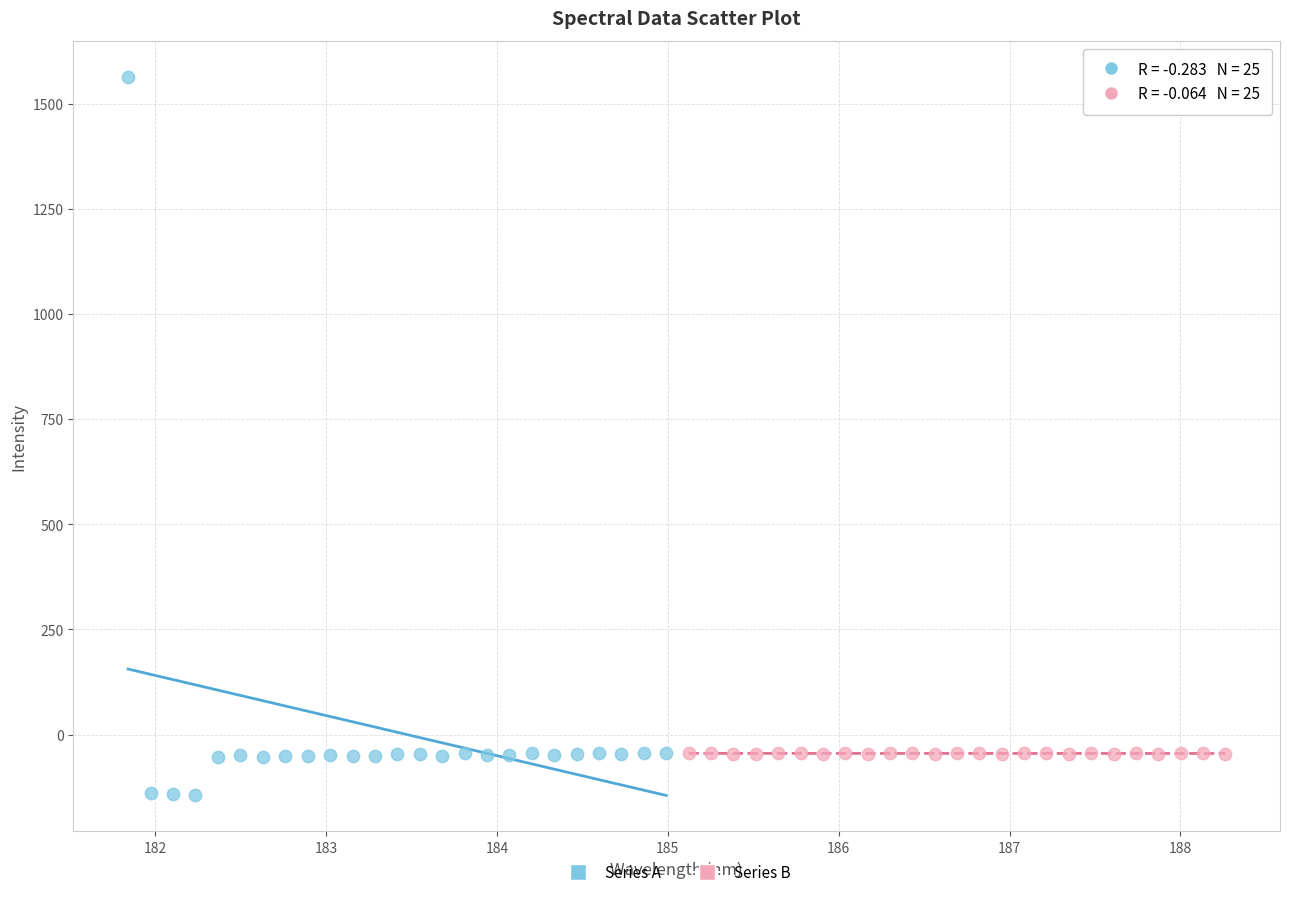

Which series has the largest Y range (max minus min)?

Series A